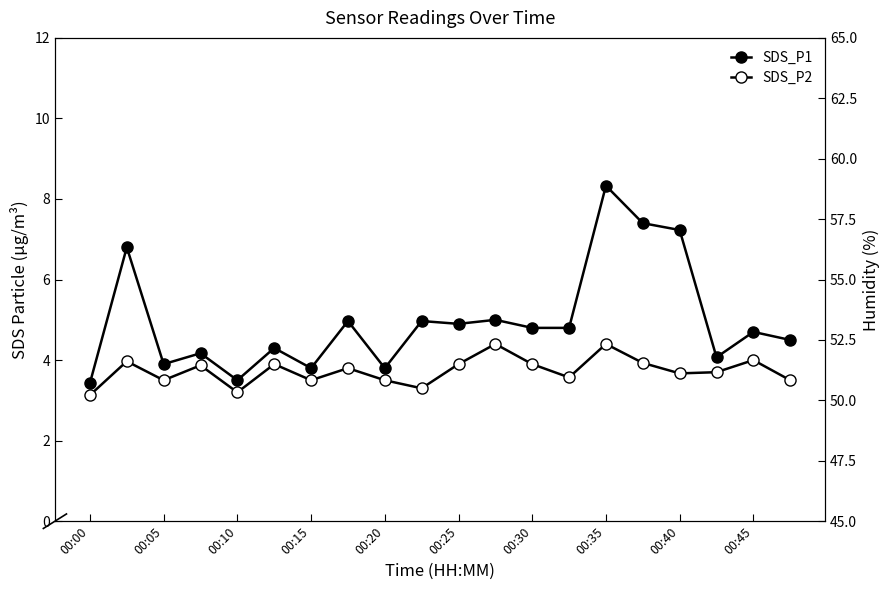

What is the sum of the Humidity values at 00:00 and 00:30?

108.1